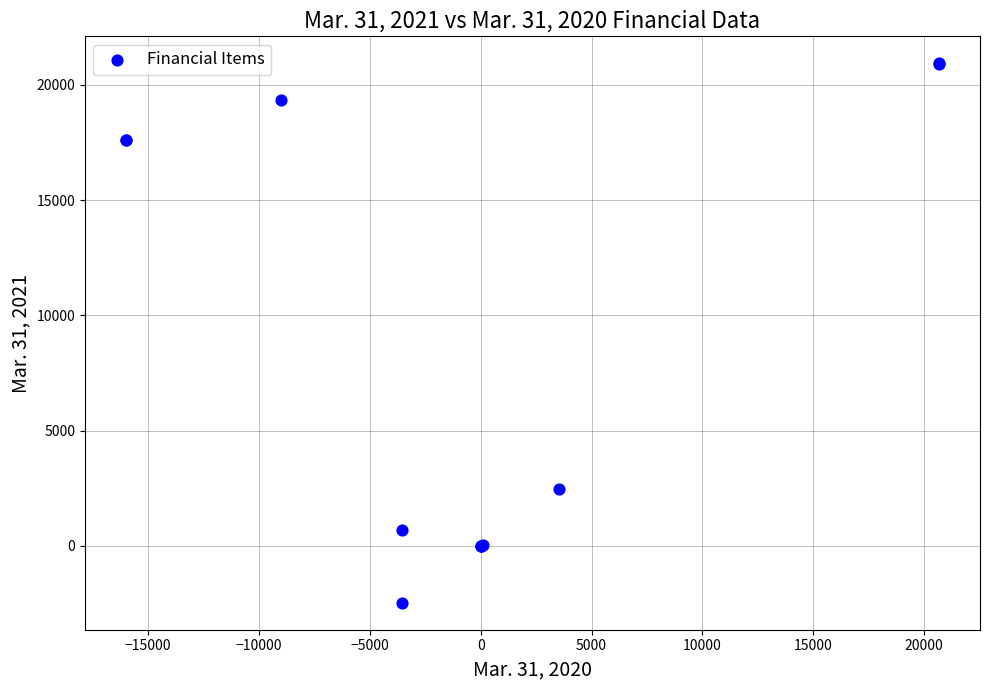

What Y value in the scatter plot is closest to 9233?

2463.0